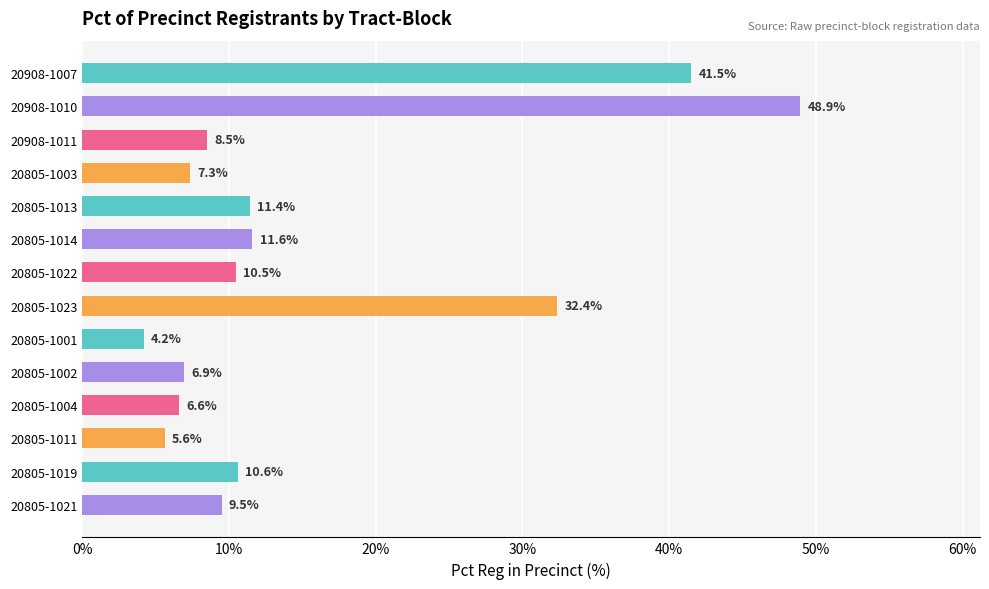

What is the change in value from 20805-1014 to 20805-1021?

-2.1